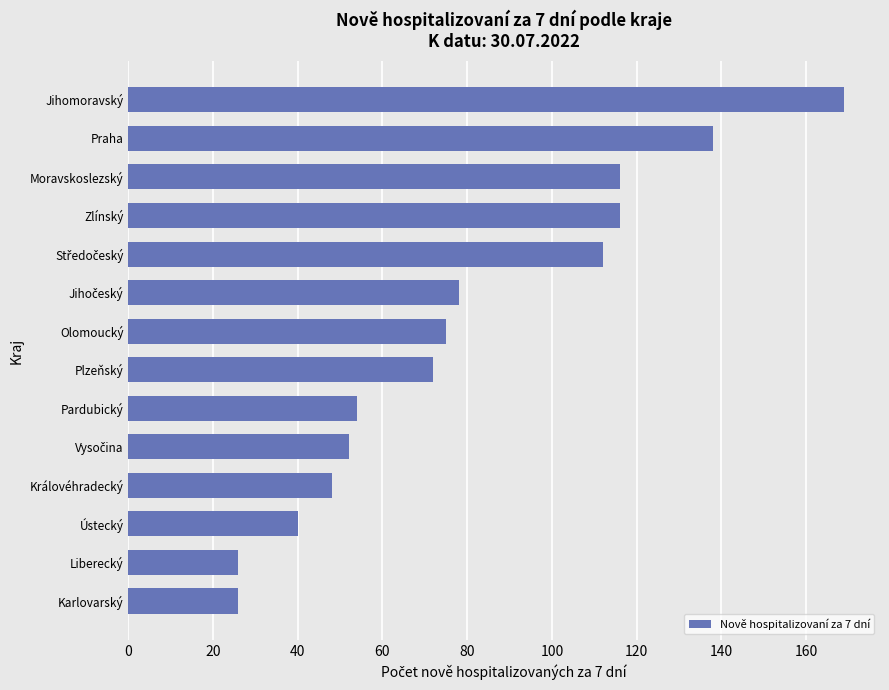

Is it true that the value at Karlovarský is 42?

False